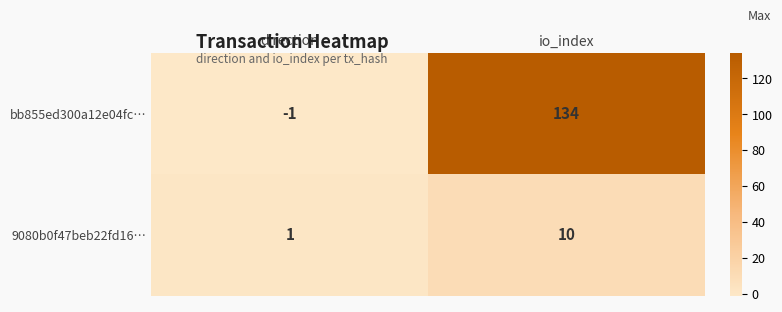

The value of bb855ed300a12e04fc… at io_index is 48. True or false?

False